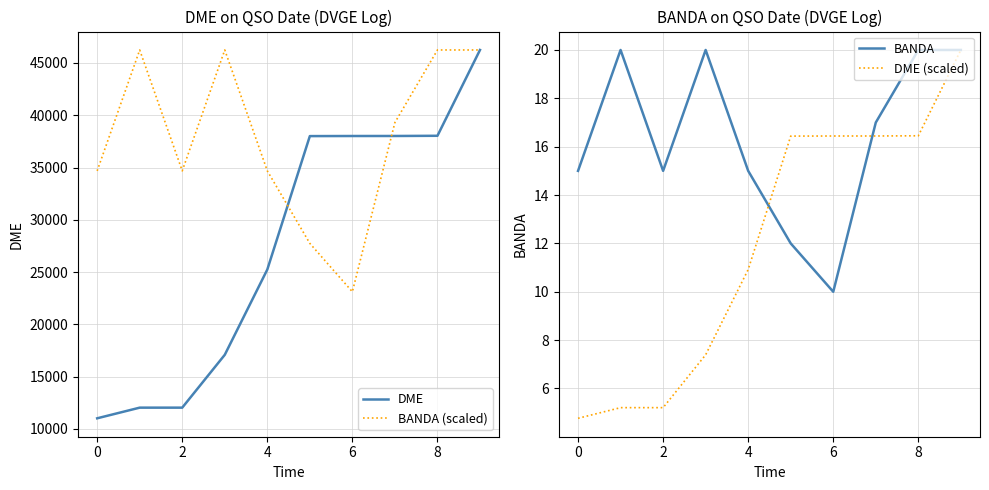

Which series has the largest total across all categories?

BANDA (scaled)